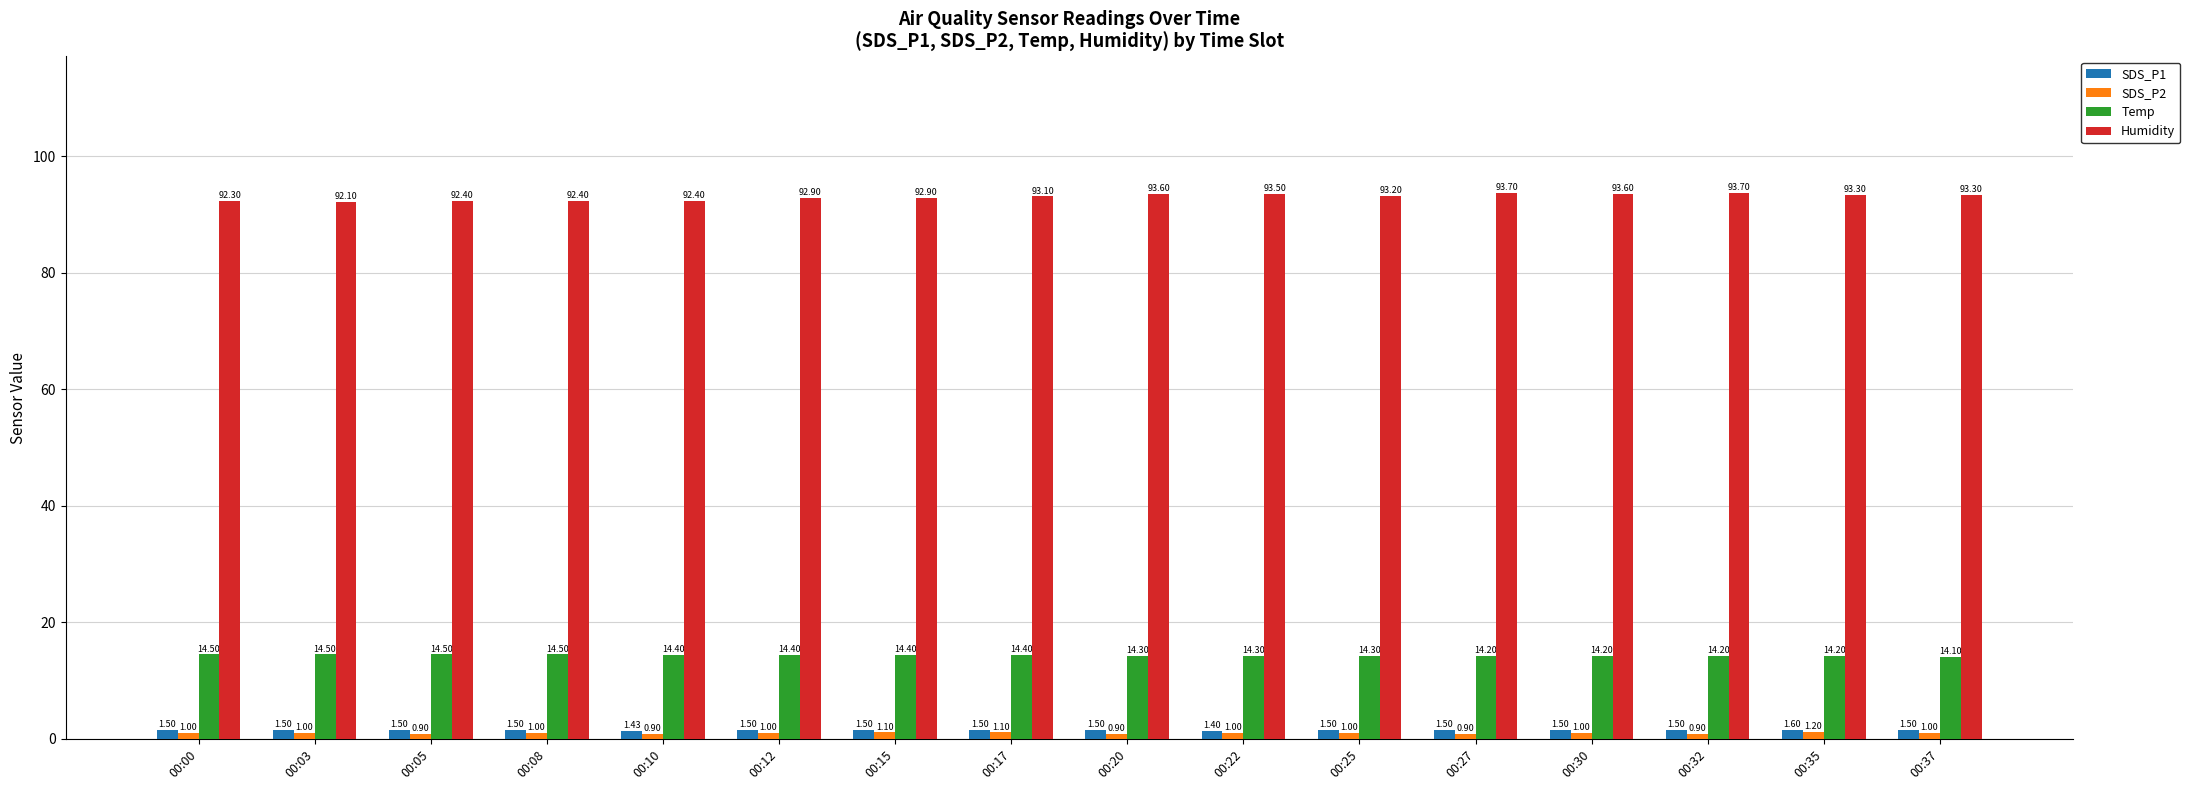

Rank the series by their maximum value, from highest to lowest.

Humidity, Temp, SDS_P1, SDS_P2